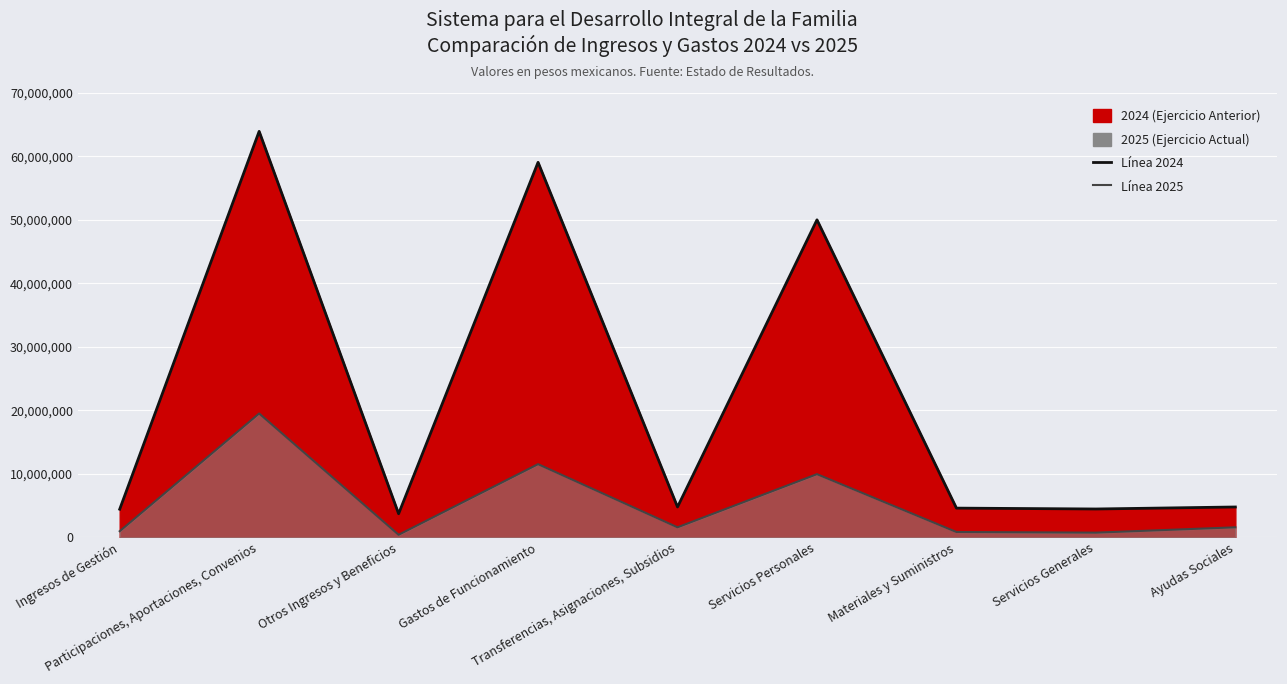

What is the sum of the Total 2025 values at Ingresos de Gestión and Participaciones, Aportaciones, Convenios?

20473033.1